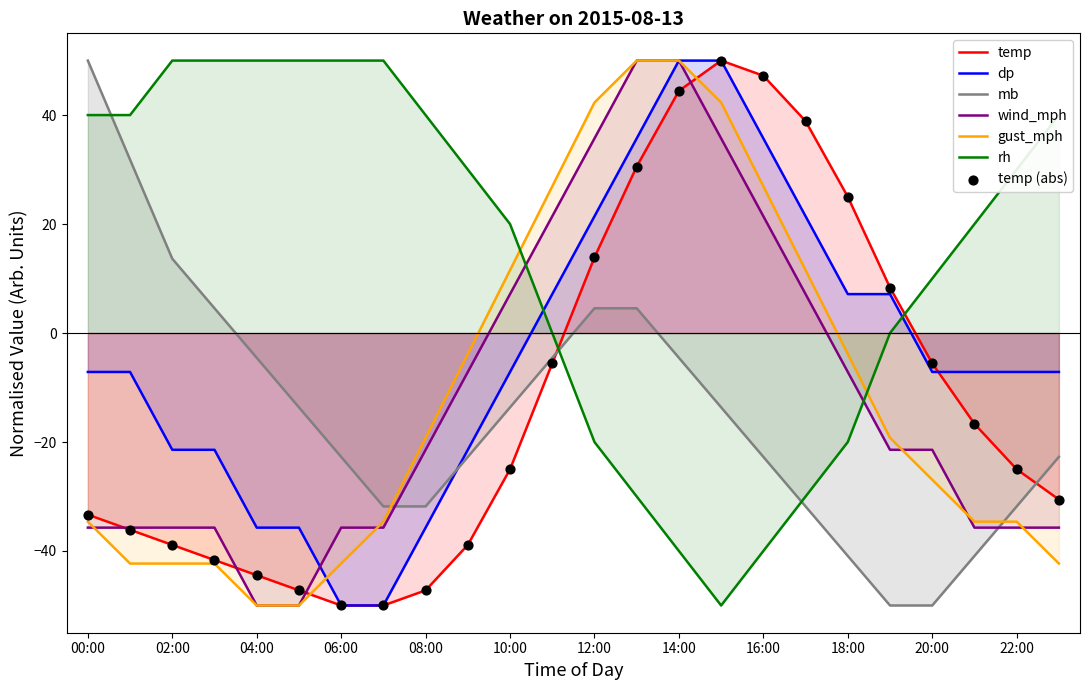

What is the total value across all series at 23:00?

-98.4